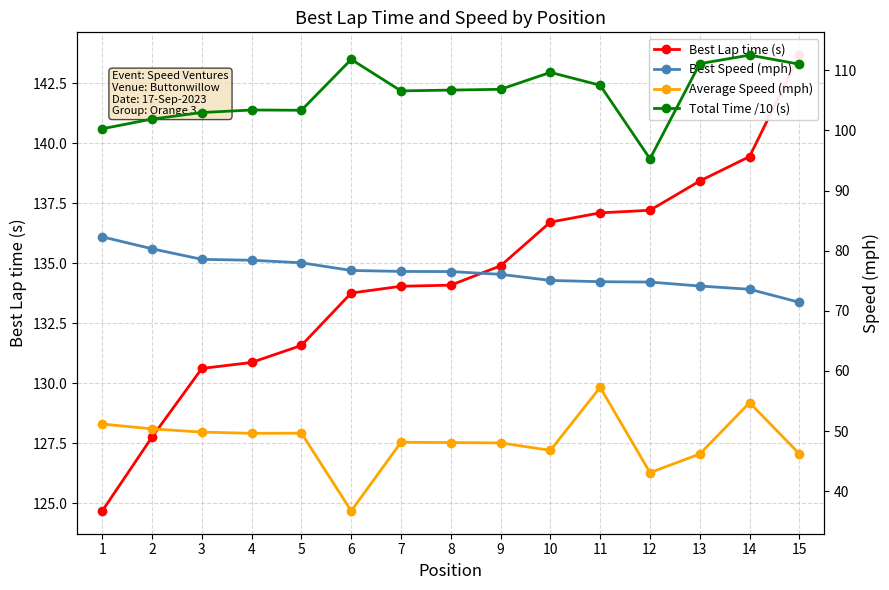

Between 14 and 7, which is larger?

14